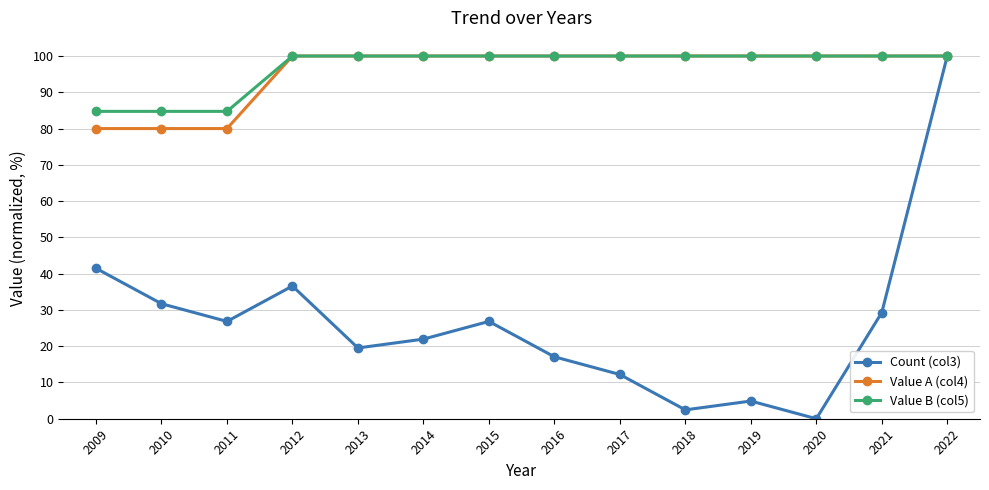

Is the value of Count (col3) at 2012 greater than the value of Value B (col5) at 2020?

No